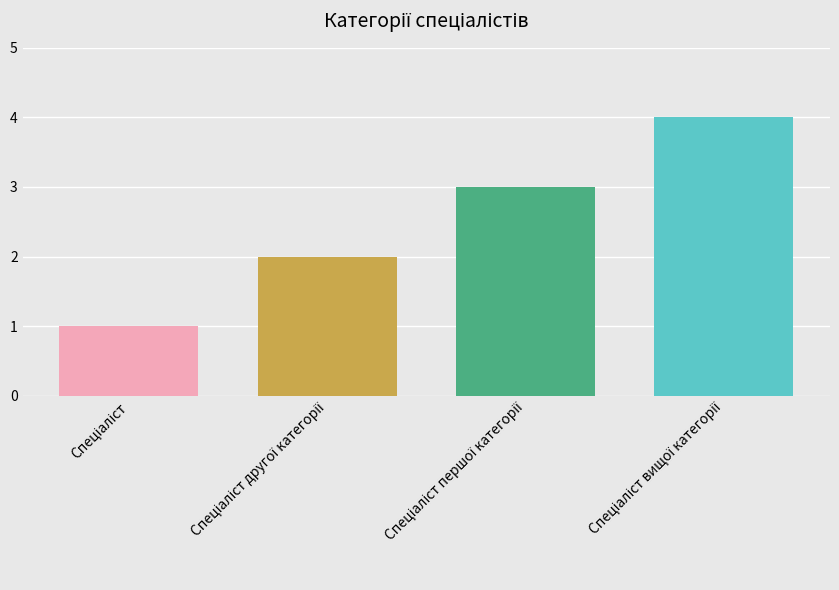

What is the maximum value shown in the chart?

4